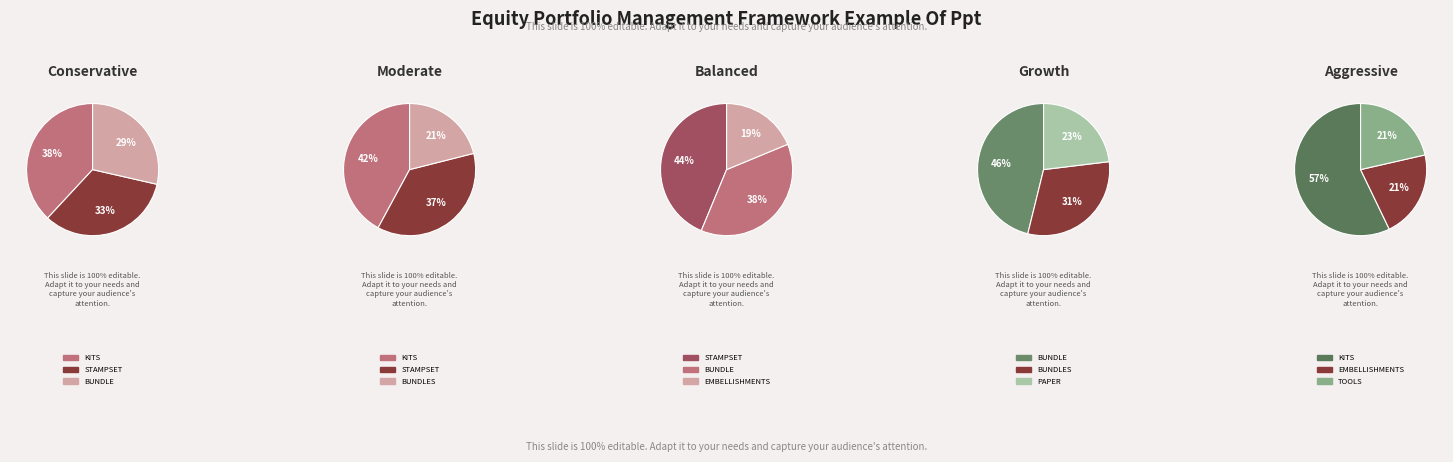

Does TOOLS account for over 50% of the chart?

No